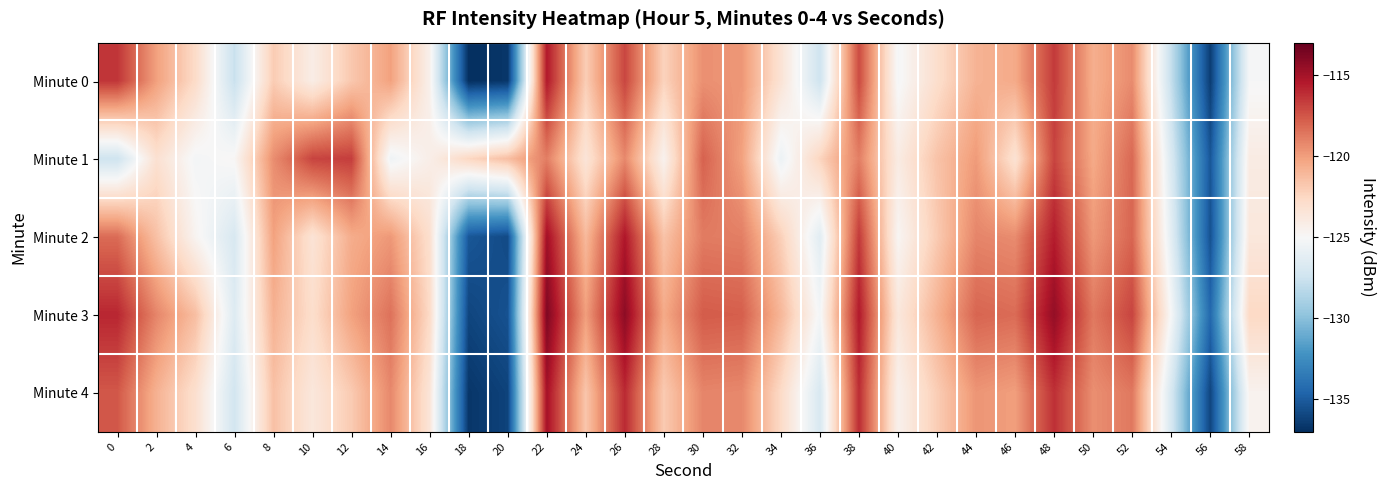

At which category is the sum across all series the highest?

22